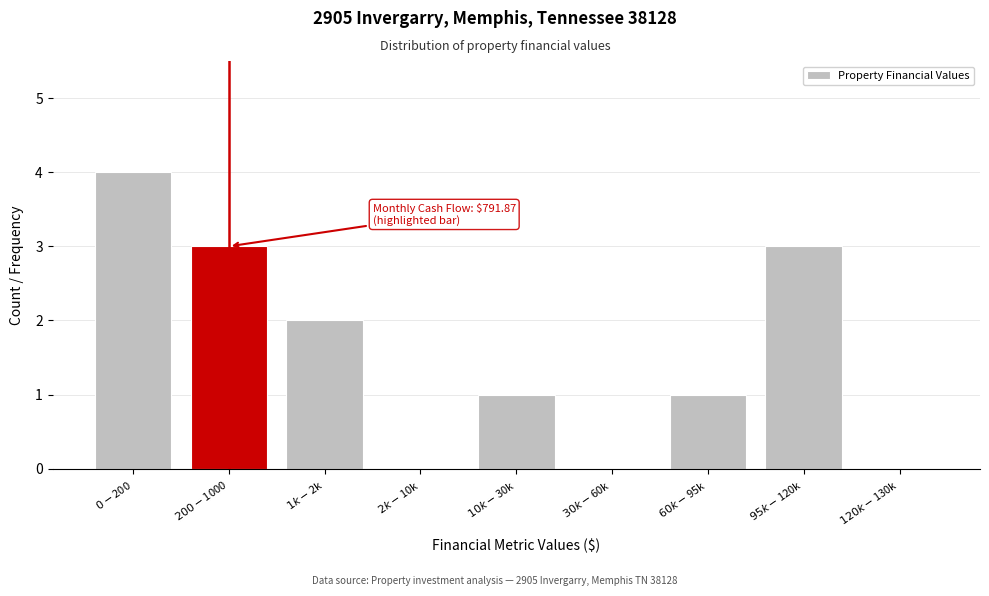

What is the maximum value shown in the chart?

4